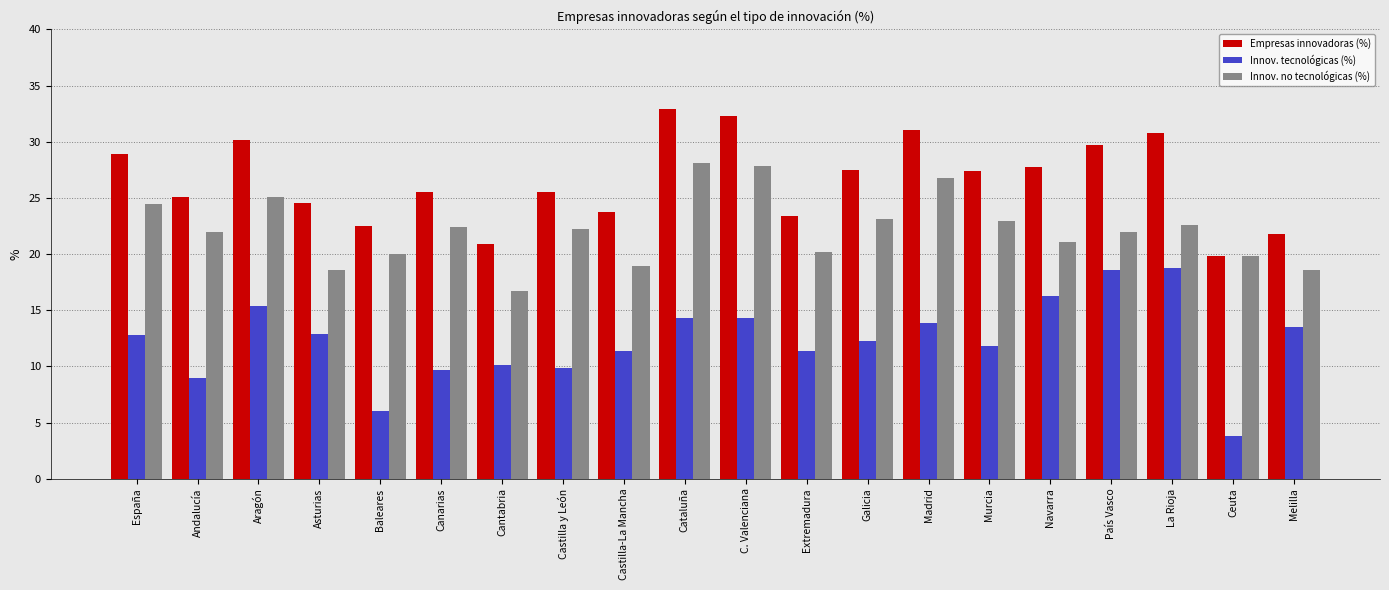

Where does the Empresas innovadoras (%) series first go above 27?

España